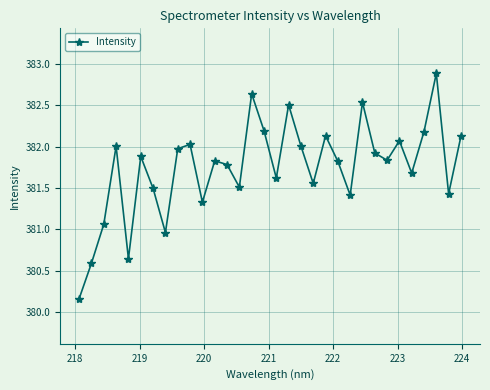

How many points are higher than both their immediate neighbors (excluding endpoints)?

10